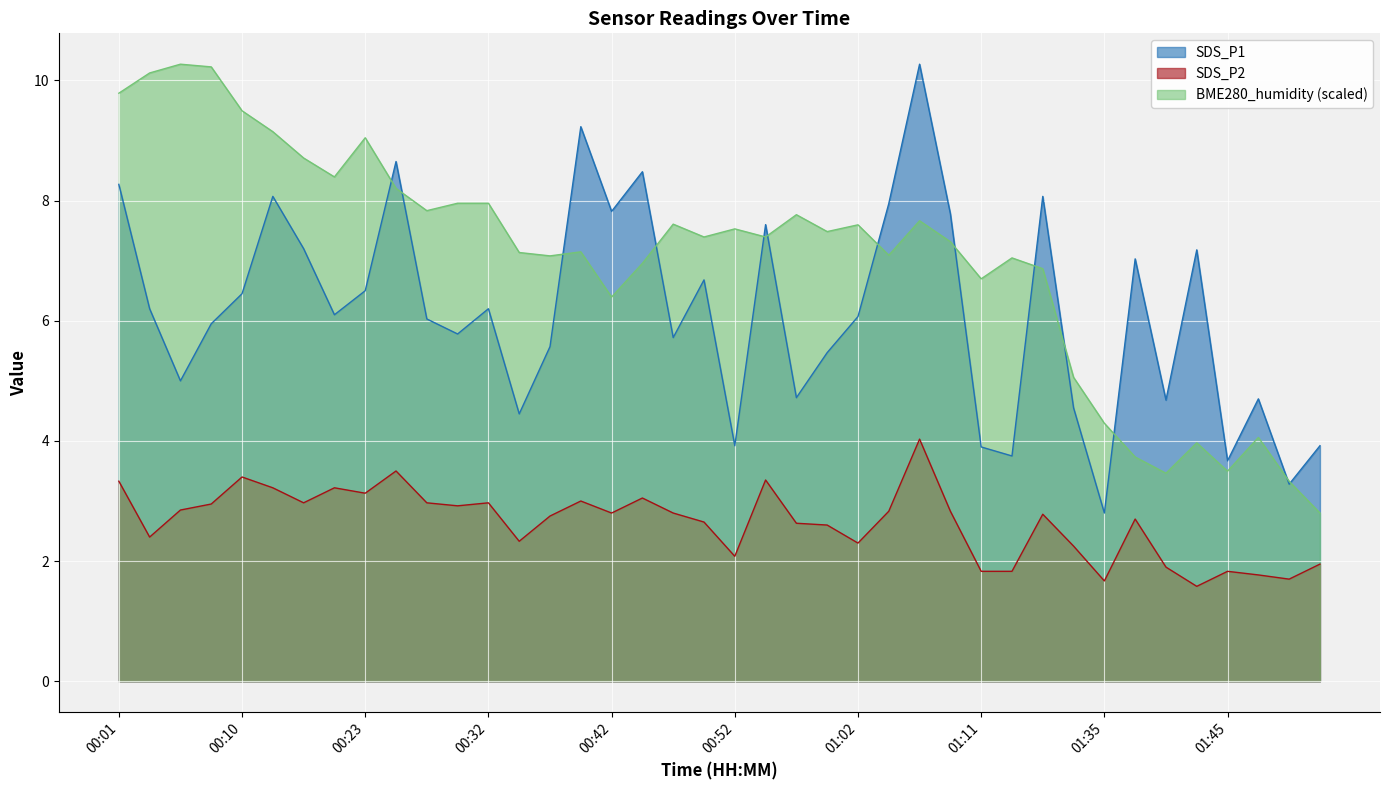

True or false: BME280_humidity has more than 1 interior local peaks.

True